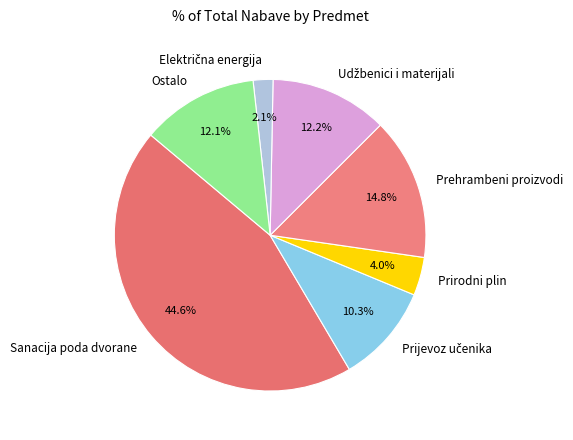

How many segments does this pie chart have?

7